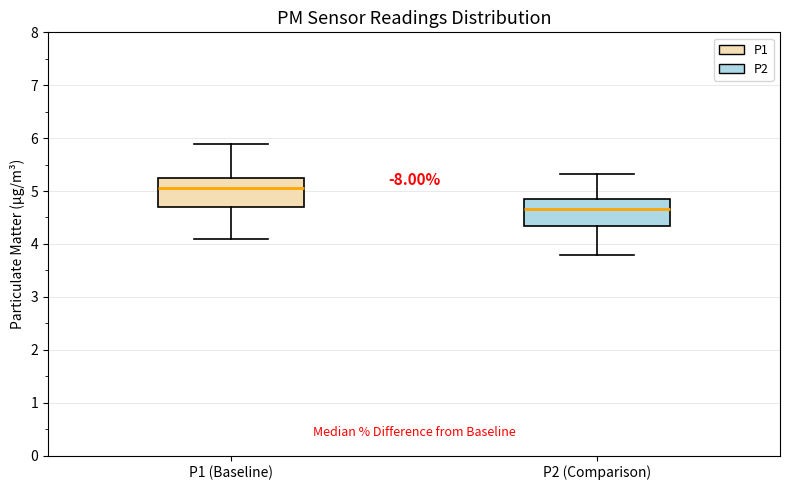

Reading left to right, transcribe this box plot: for each box, give where its median line is, the range the box spans, and where its two whiskers end, as read against the y-axis. The values are not printed on the chart, so give them approximately, as read against the axis.

P1 (Baseline): median 5.1, box 4.7 to 5.3, whiskers 4.1 to 5.9
P2 (Comparison): median 4.7, box 4.3 to 4.9, whiskers 3.8 to 5.3